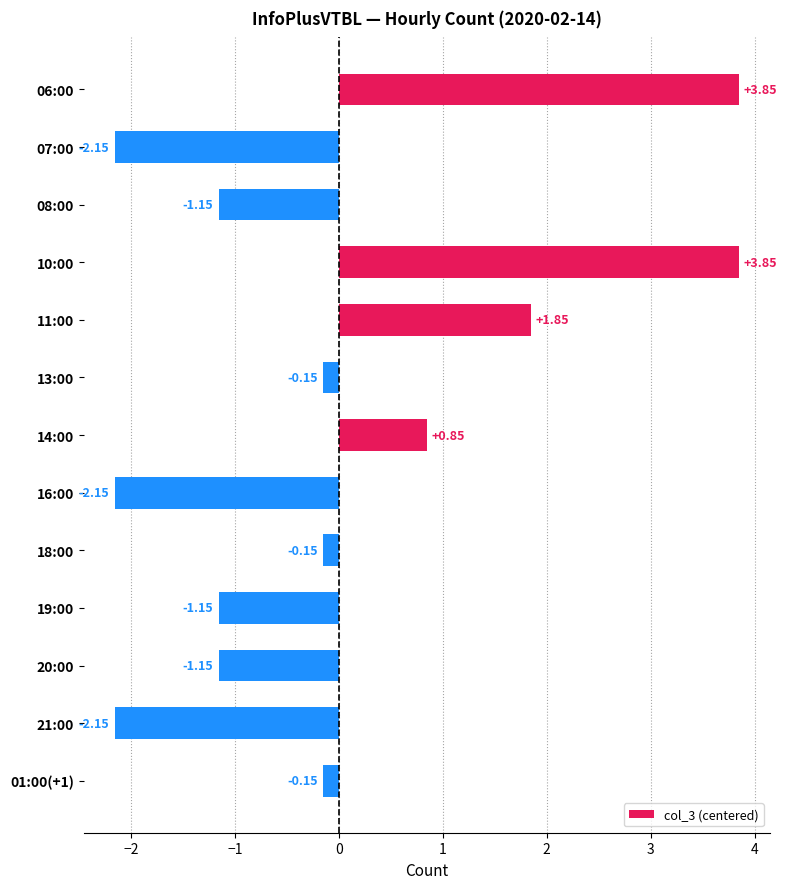

What is the change in value from 08:00 to 18:00?

+1.0